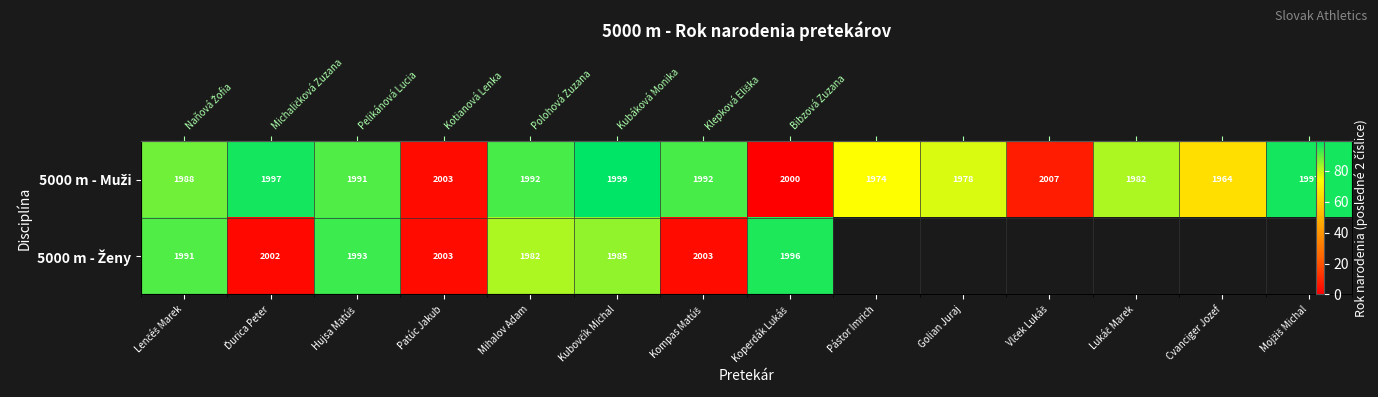

Which series has the largest range (max minus min)?

5000 m - Muži